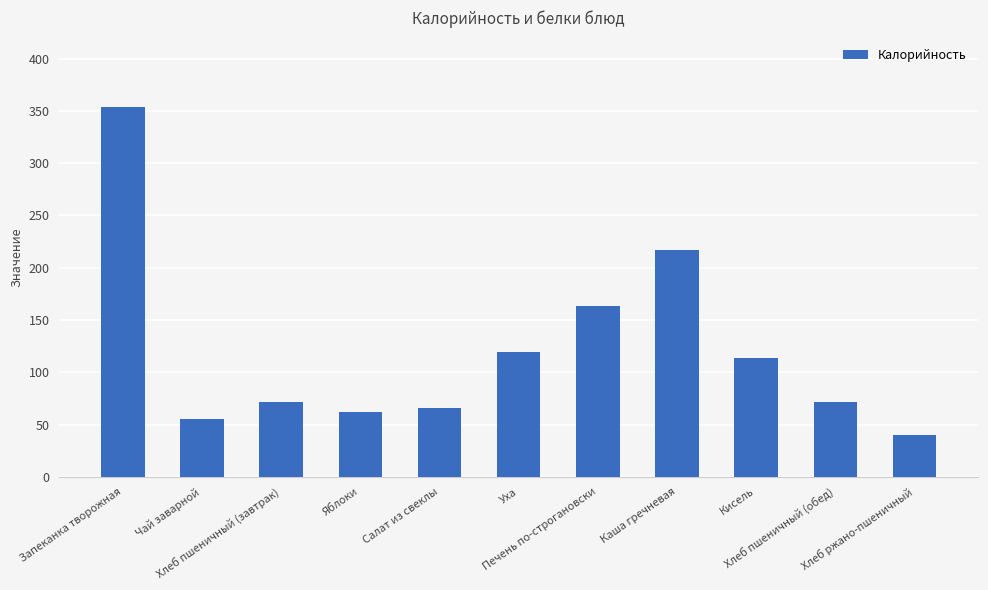

What is the label of the 3rd bar from the right?

Кисель